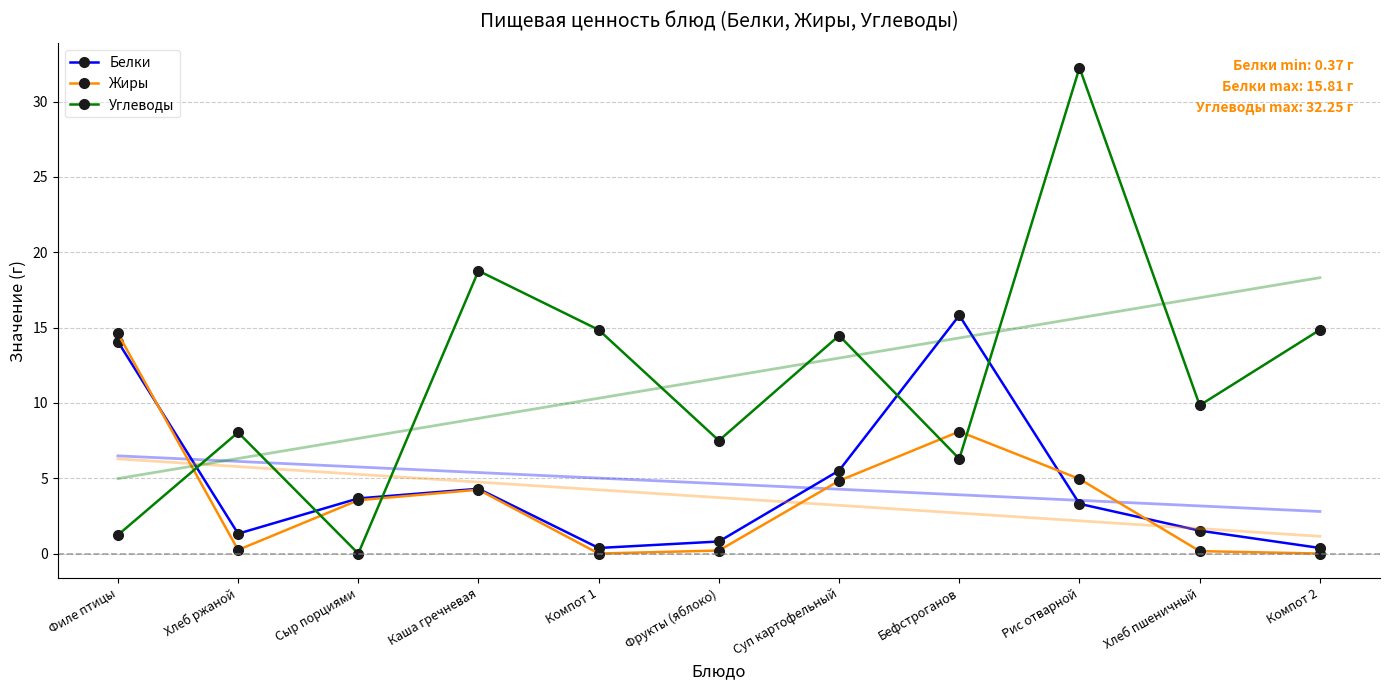

Count the number of data series in this chart.

3